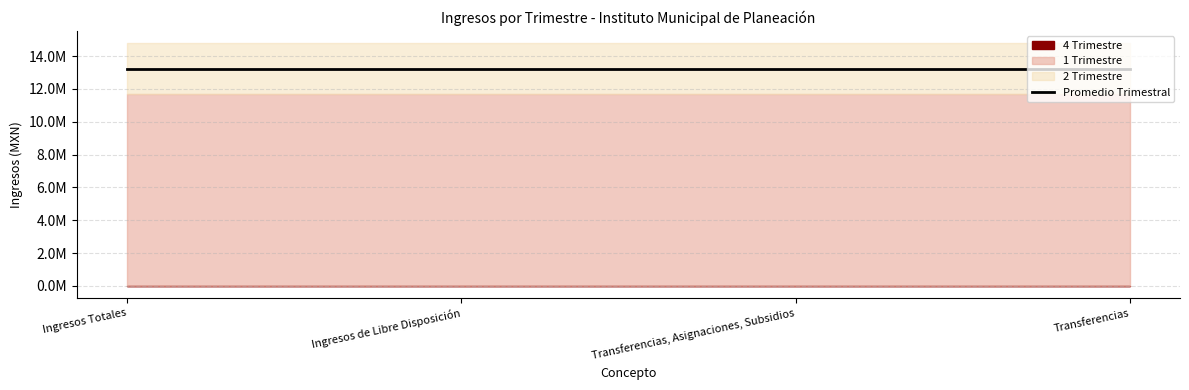

At Ingresos Totales, list the series in order from smallest to largest.

4 Trimestre, 1 Trimestre, 2 Trimestre